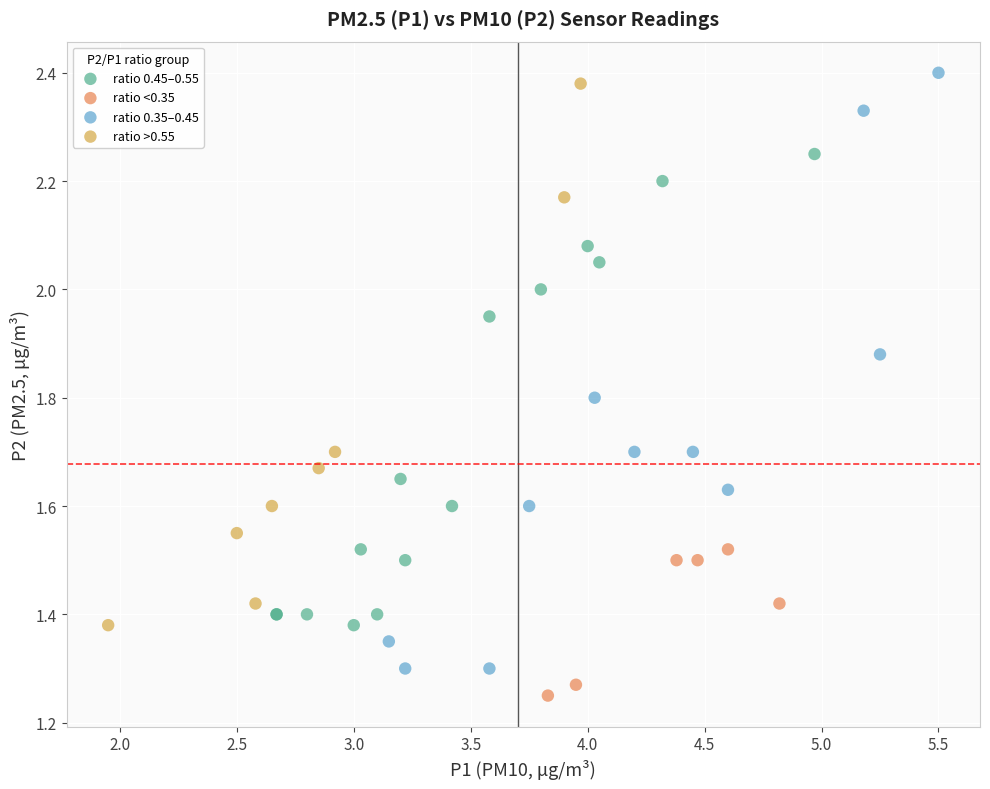

Which series has the largest Y range (max minus min)?

ratio 0.35–0.45